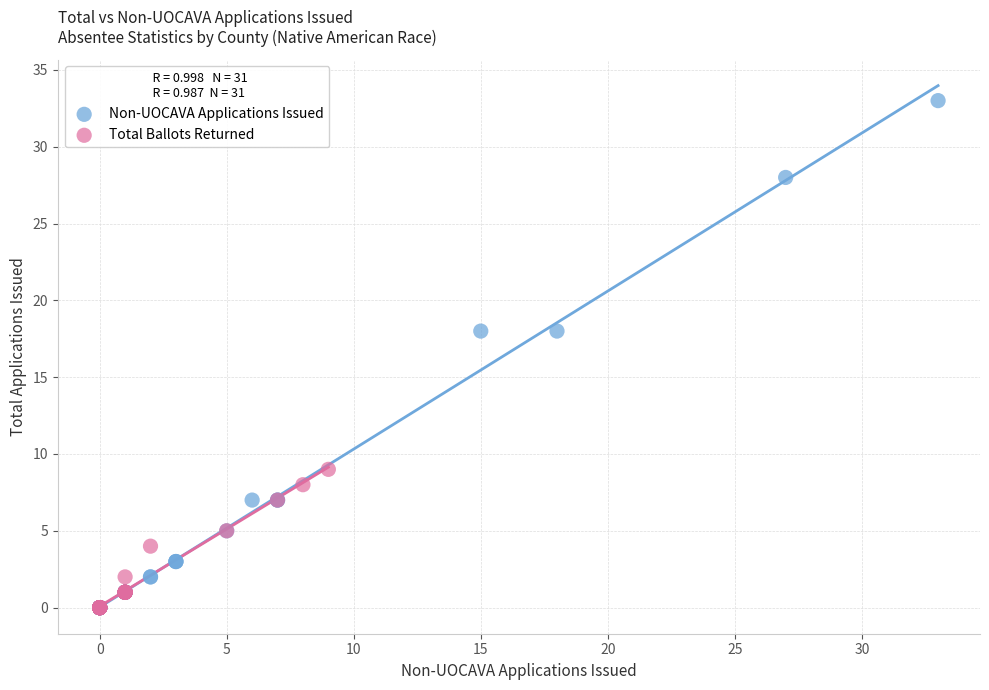

Which series reaches the maximum Y coordinate?

Non-UOCAVA Applications Issued